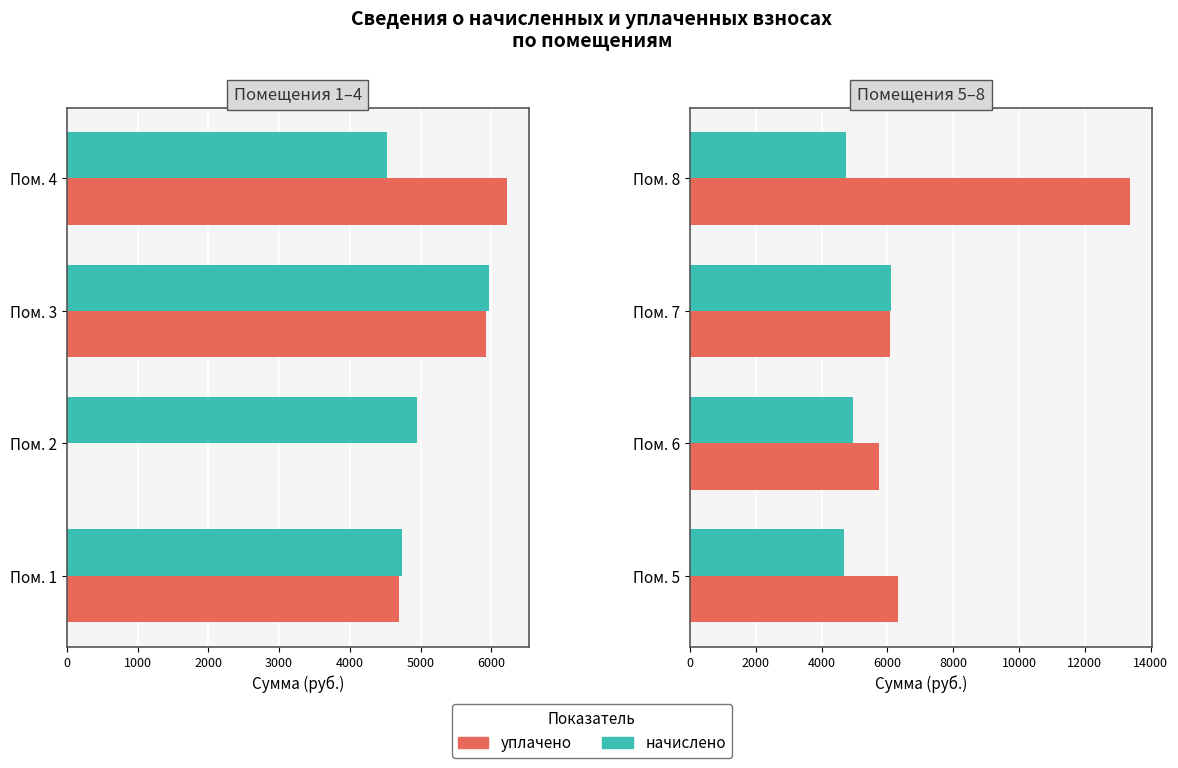

Is it true that начислено equals 8306.6 at Пом. 5?

False